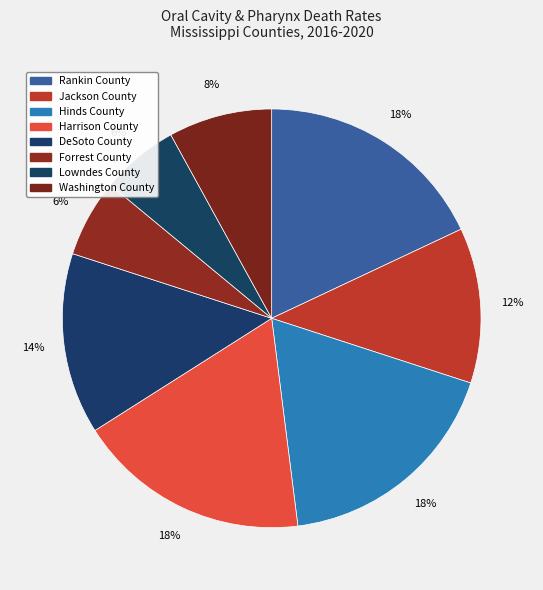

Between DeSoto County and Rankin County, which is larger?

Rankin County